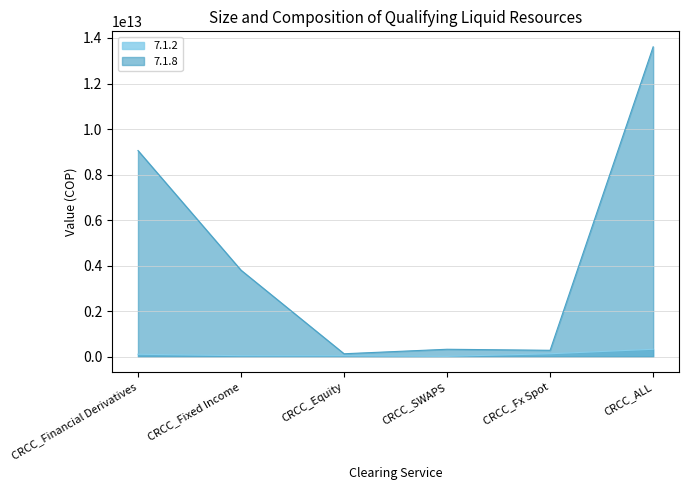

What is the label of the 3rd point from the right?

CRCC_SWAPS